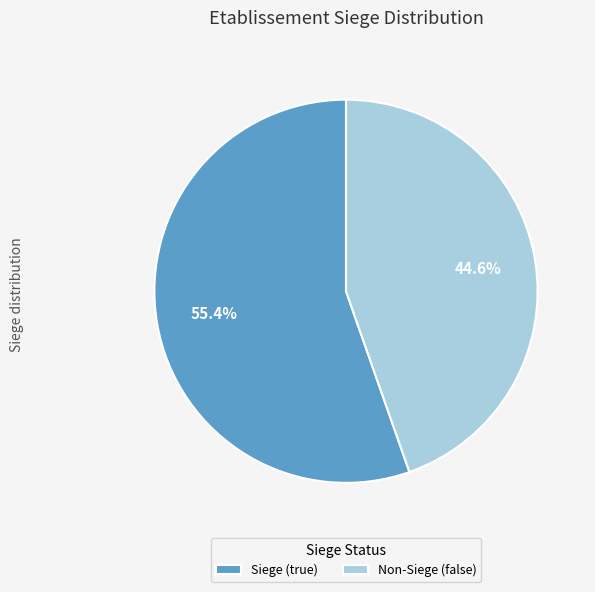

Which slice is the smallest?

Non-Siege (false)